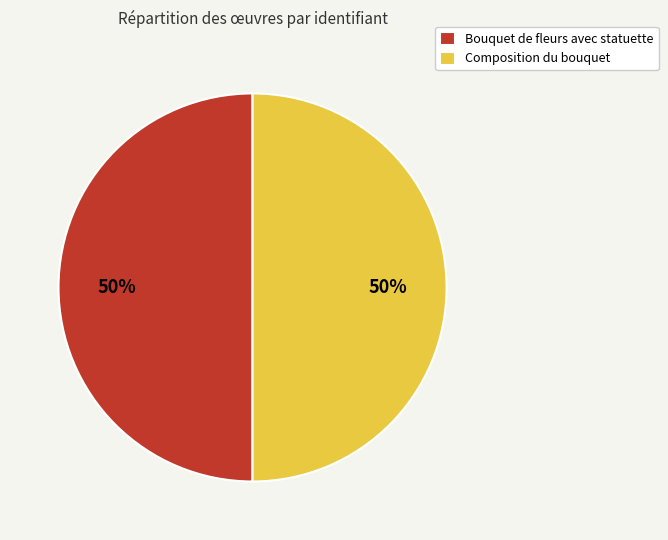

How many slices are in this pie chart?

2